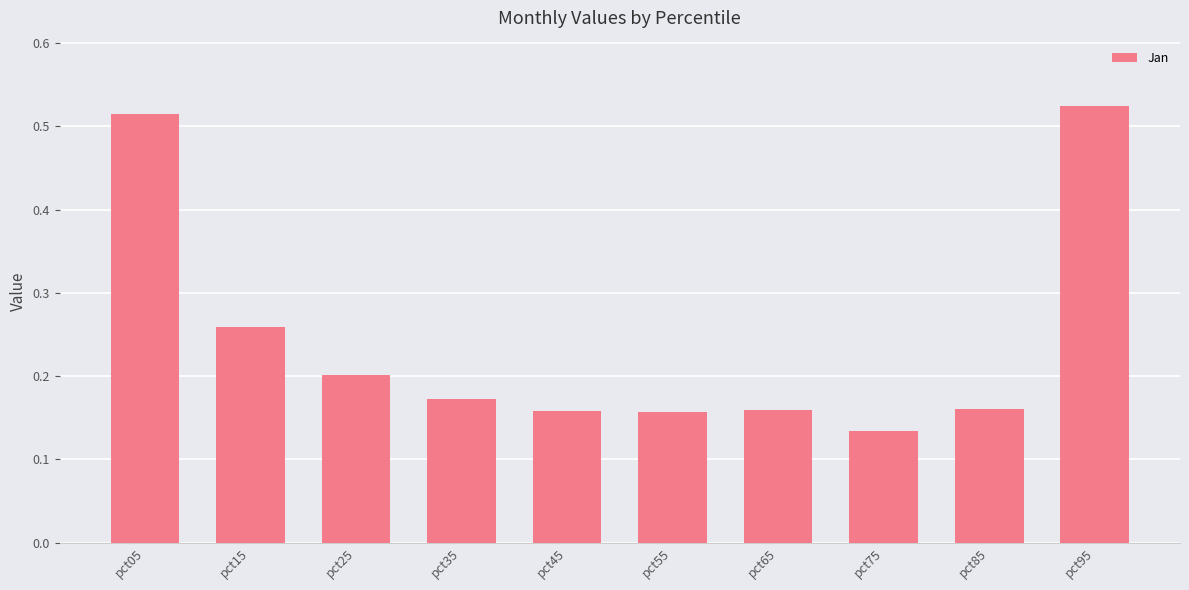

At which label is the value closest to 0?

pct75